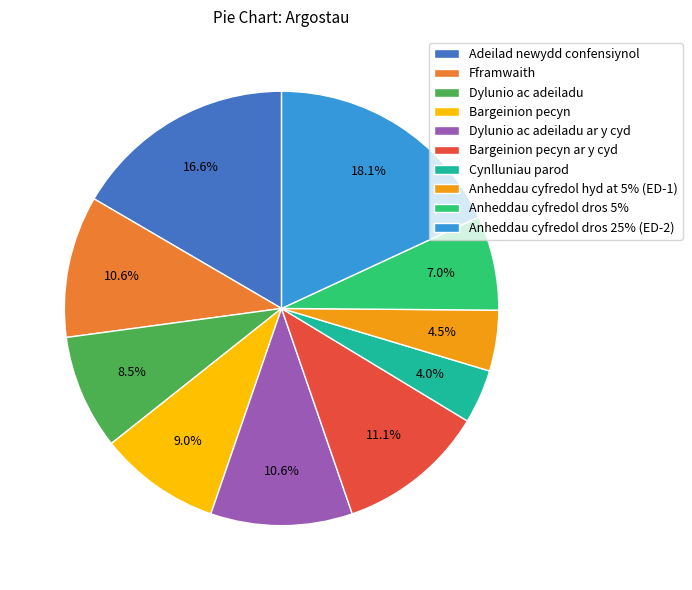

What percentage is the Bargeinion pecyn slice, to the nearest percent?

9%